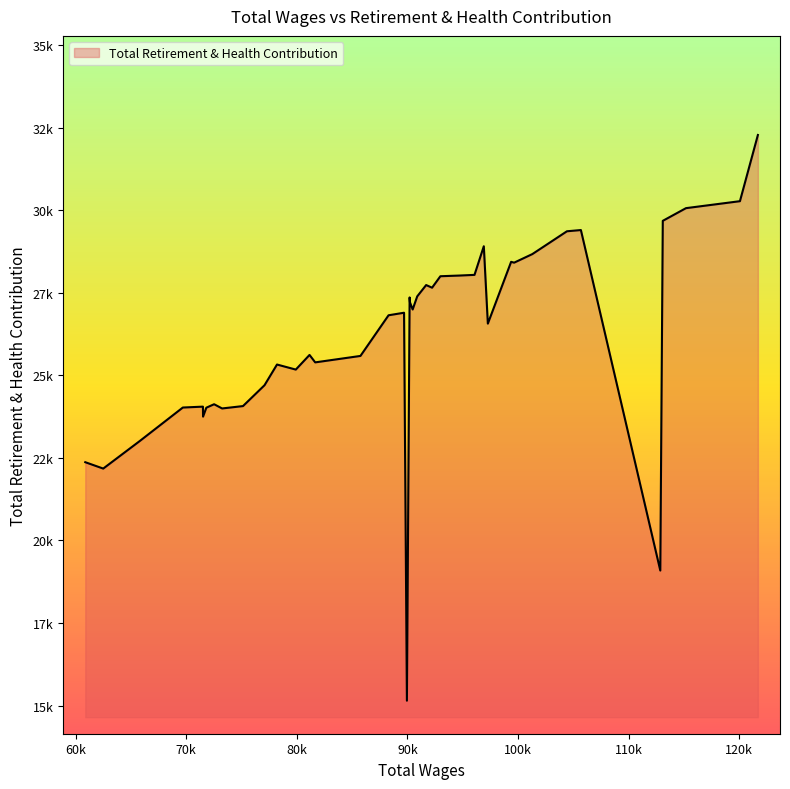

How many interior local peaks (higher than both neighbors) does the data have?

10